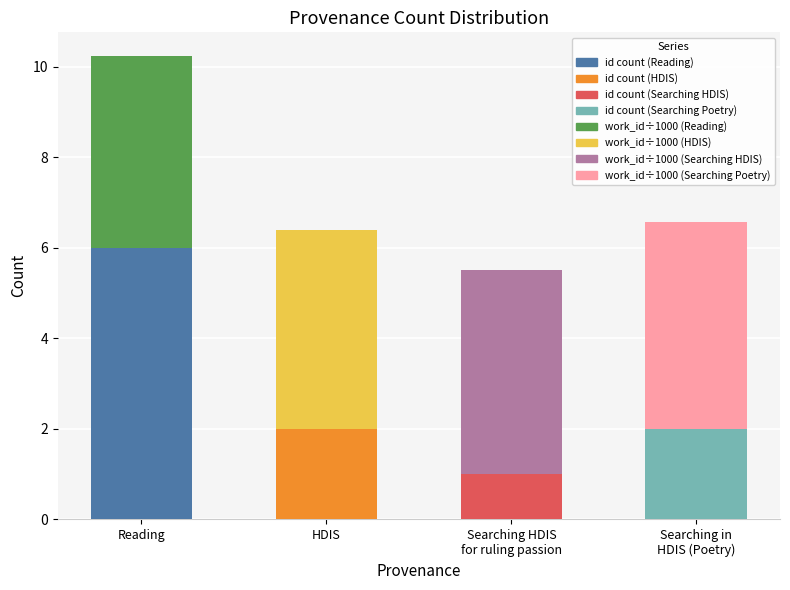

What is the total value across all series at HDIS?

6.4